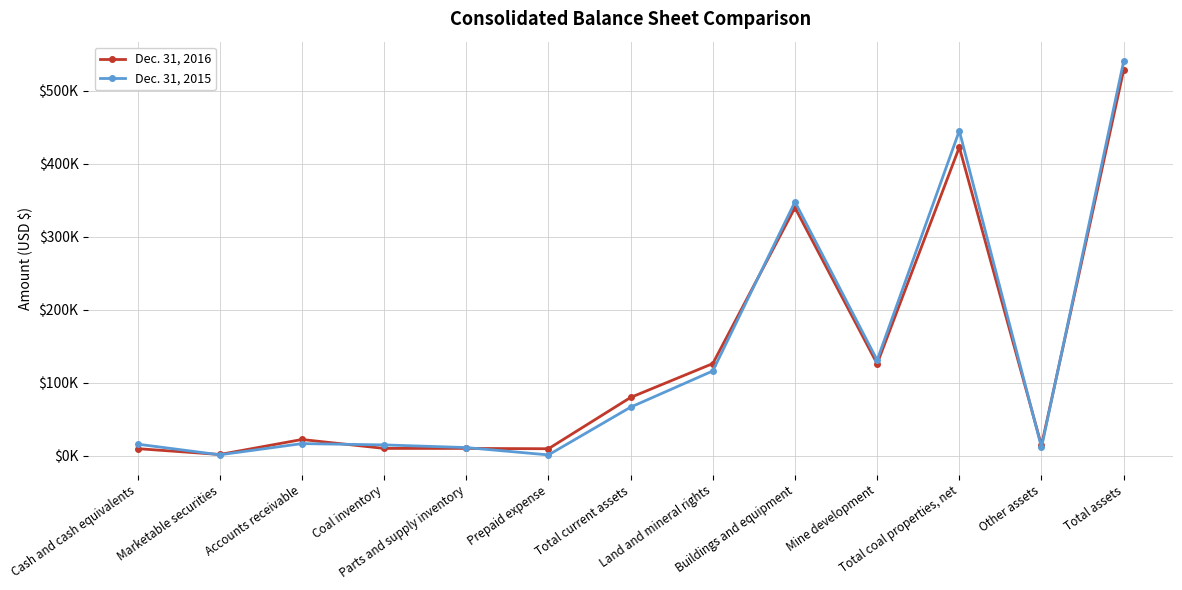

Rank the series by their maximum value, from highest to lowest.

Dec. 31, 2015, Dec. 31, 2016